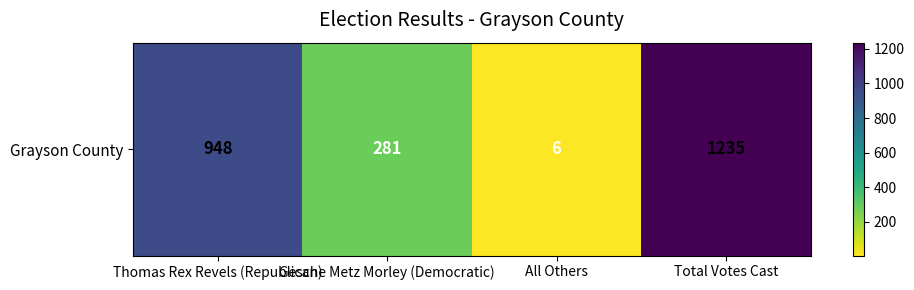

The chart shows a value of 465 at Gesche Metz Morley (Democratic). True or false?

False